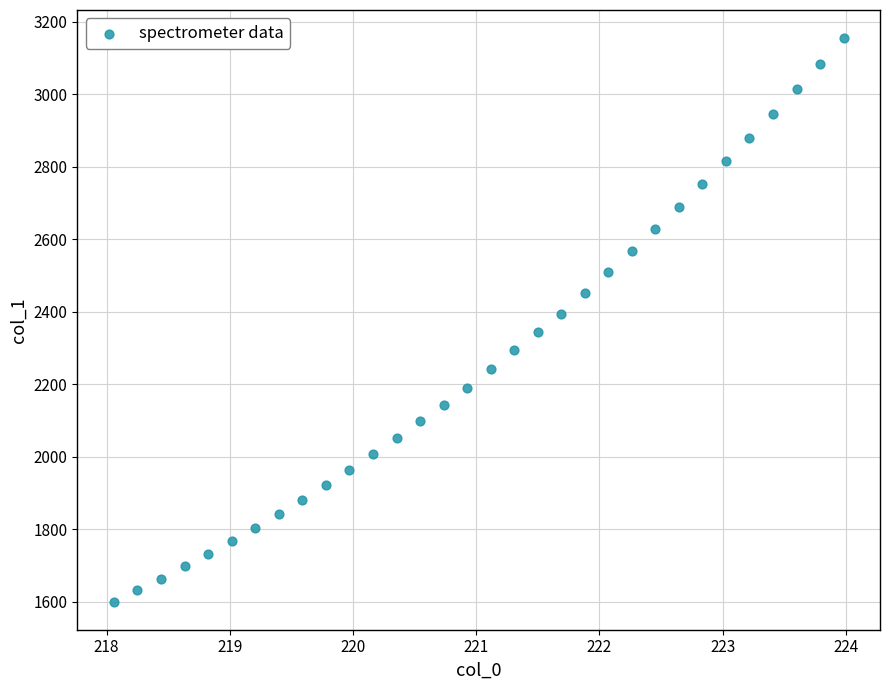

What is the range of X values (max minus min)?

5.9